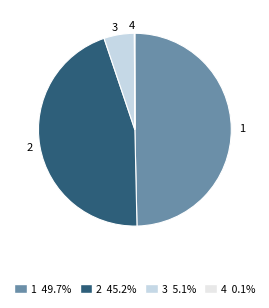

Do 3 and 2 together represent more than half of the pie?

Yes